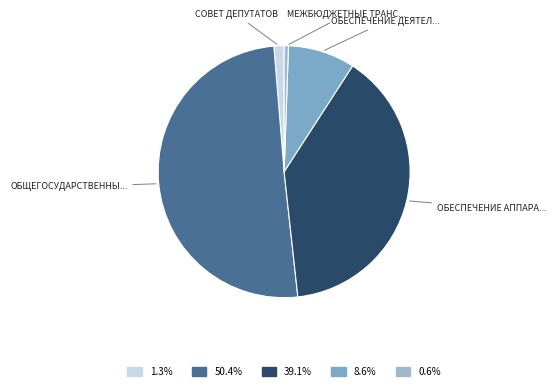

Is there any slice that represents more than half of the pie?

Yes